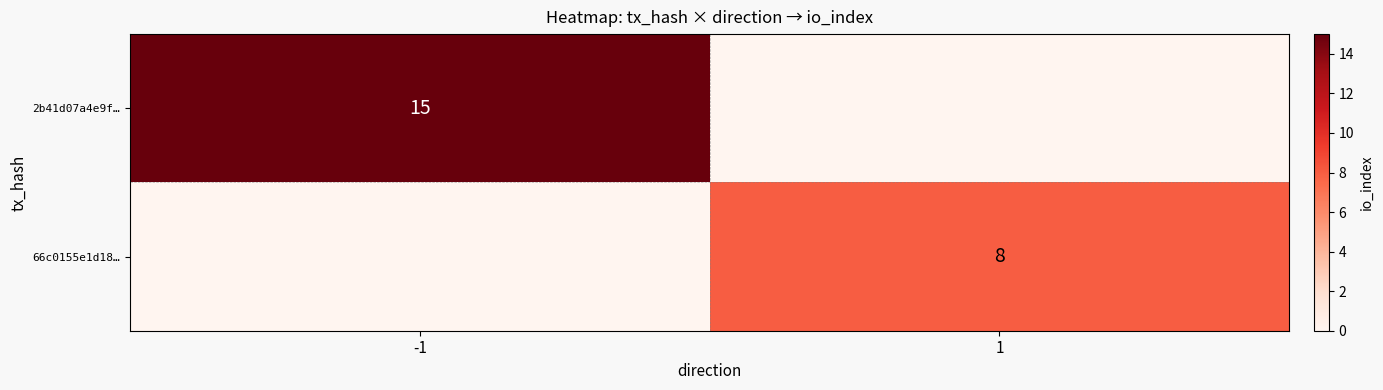

Is the value of 2b41d07a4e9f… at -1 greater than the value of 66c0155e1d18… at 1?

Yes